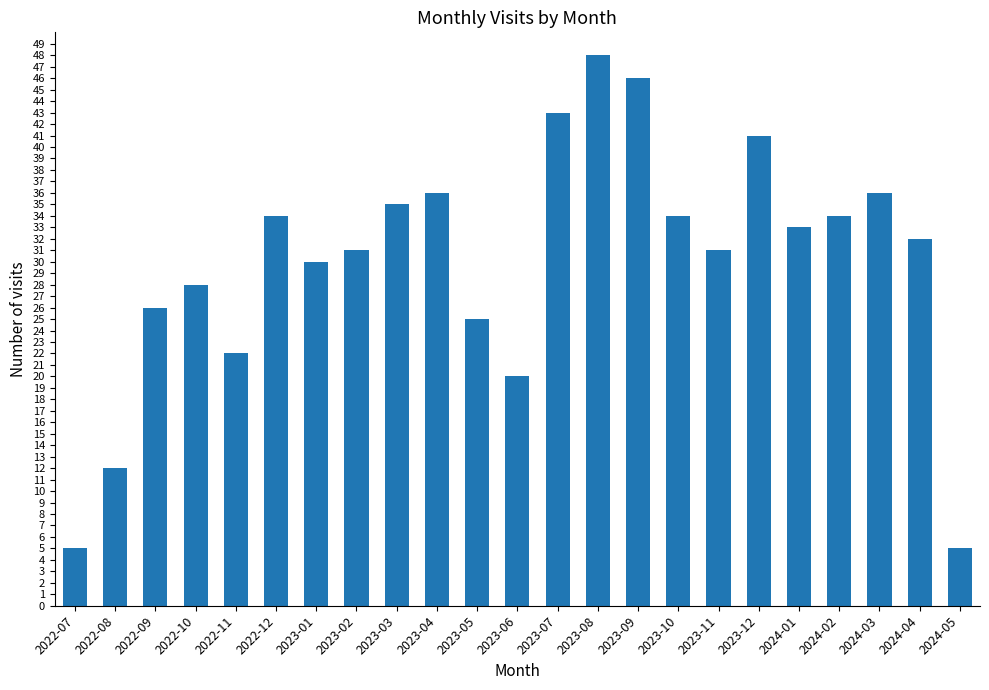

The chart shows a value of 7 at 2024-02. True or false?

False